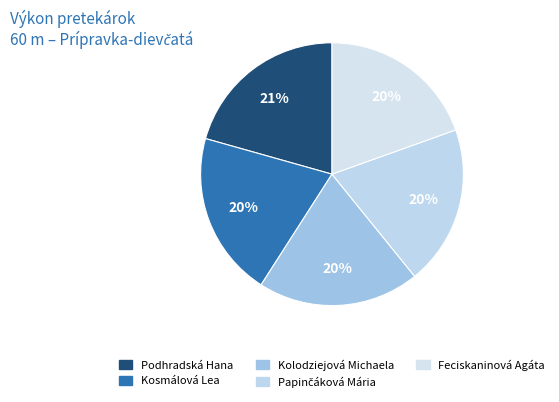

Combined, what portion of the pie is Papinčáková Mária and Kosmálová Lea?

40.1%